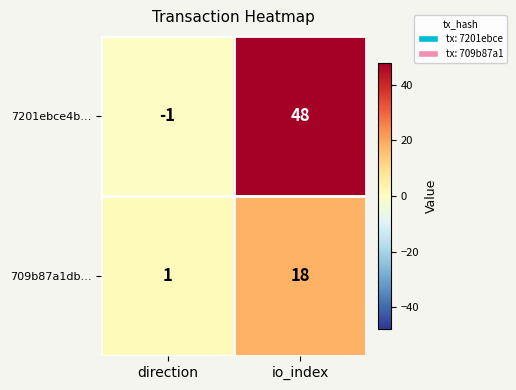

Rank the series by their maximum value, from highest to lowest.

7201ebce4b…, 709b87a1db…